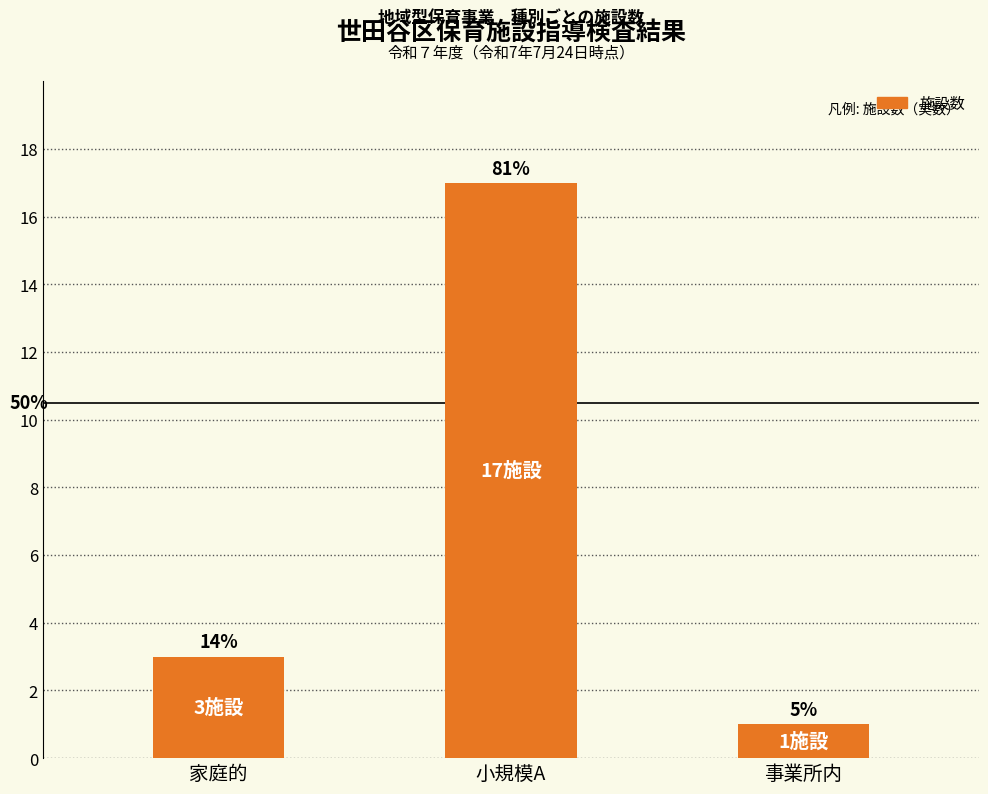

Are the bars horizontal?

No